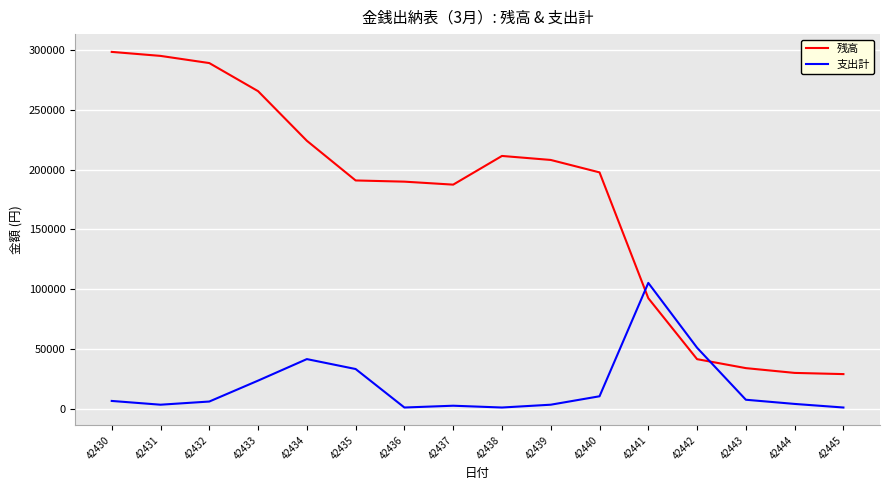

List the series in order of their peak value, highest first.

残高, 支出計